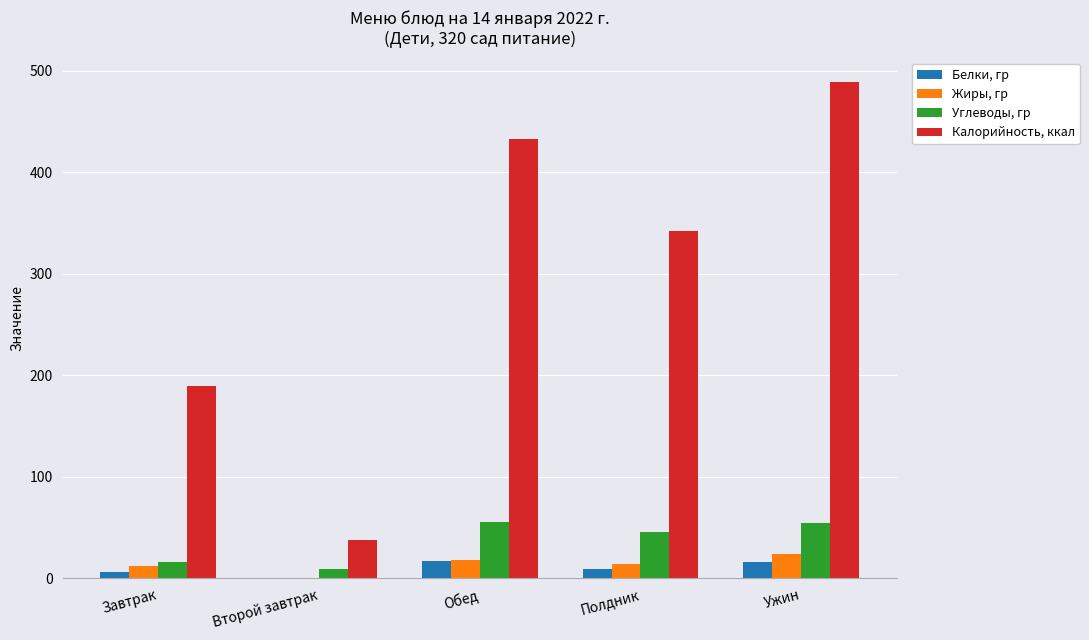

What is the sum of all Белки, гр values?

49.6